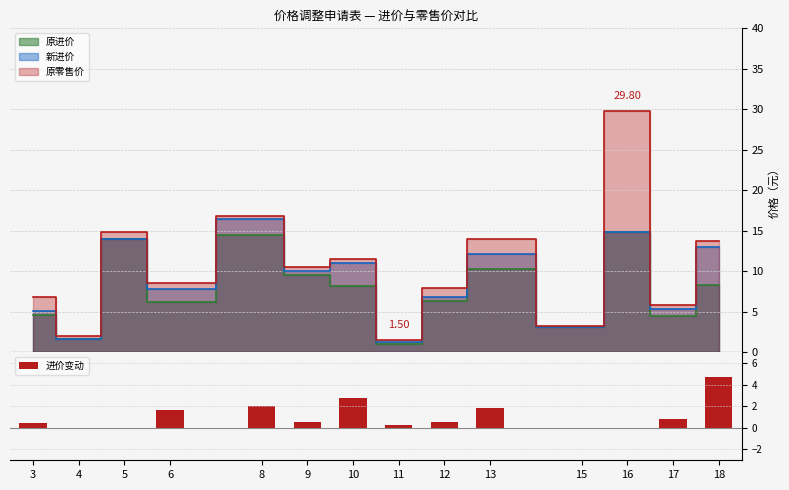

The 进价变动 series shows 0.7 at 10. True or false?

False